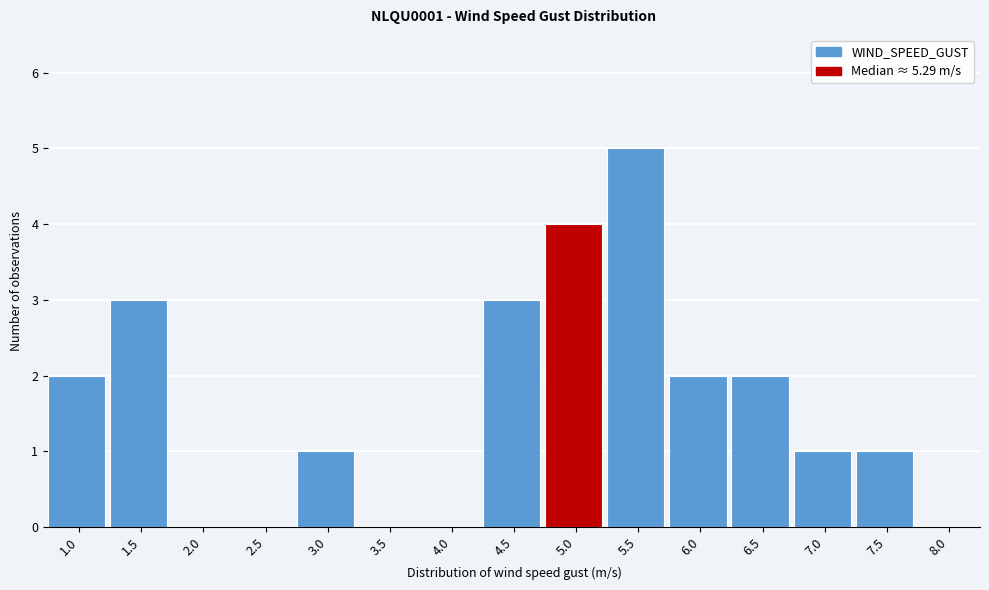

Reading right to left, what are all the values shown in this chart?

8.0=0	7.5=1	7.0=1	6.5=2	6.0=2	5.5=5	5.0=4	4.5=3	4.0=0	3.5=0	3.0=1	2.5=0	2.0=0	1.5=3	1.0=2